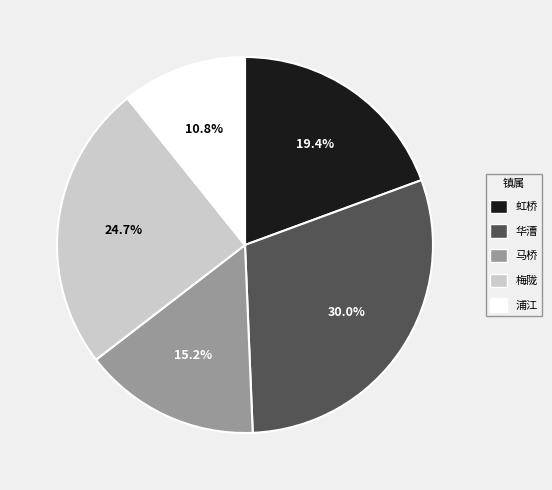

How many segments does this pie chart have?

5